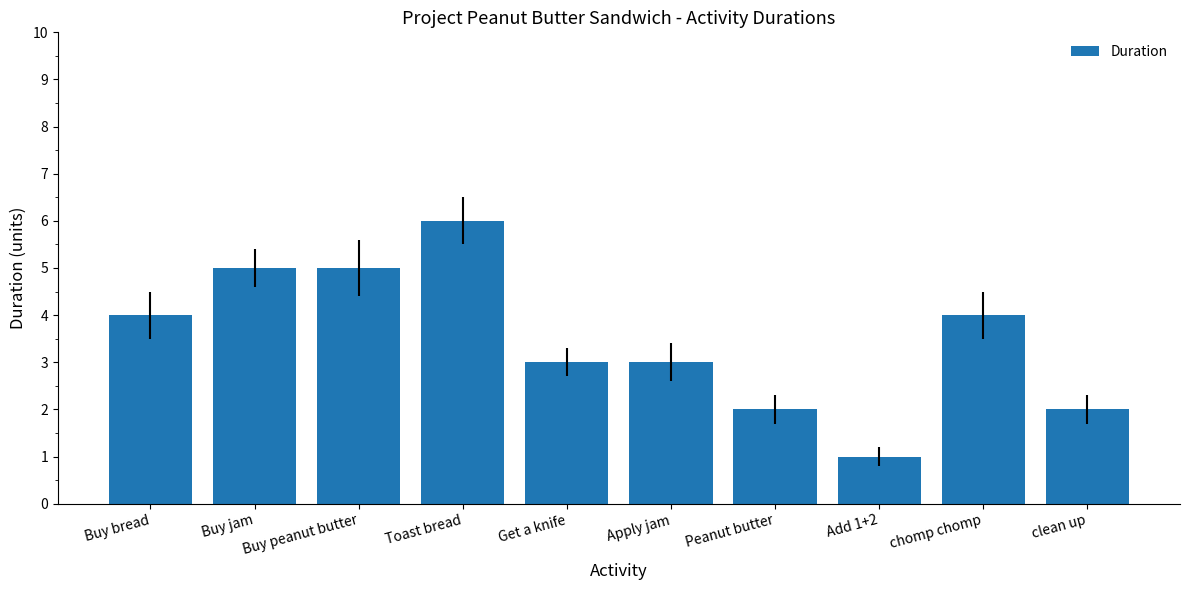

What is the value of the 6th bar from the left?

3